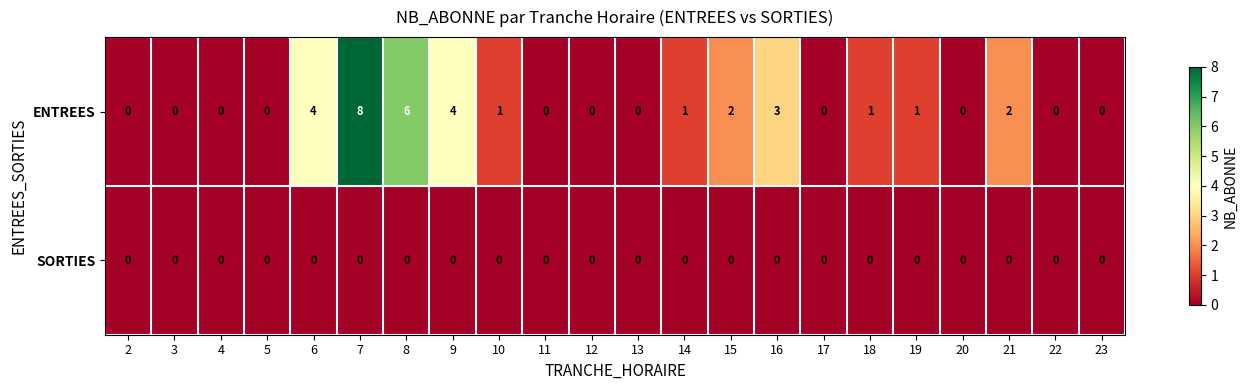

Which series has the largest range (max minus min)?

ENTREES